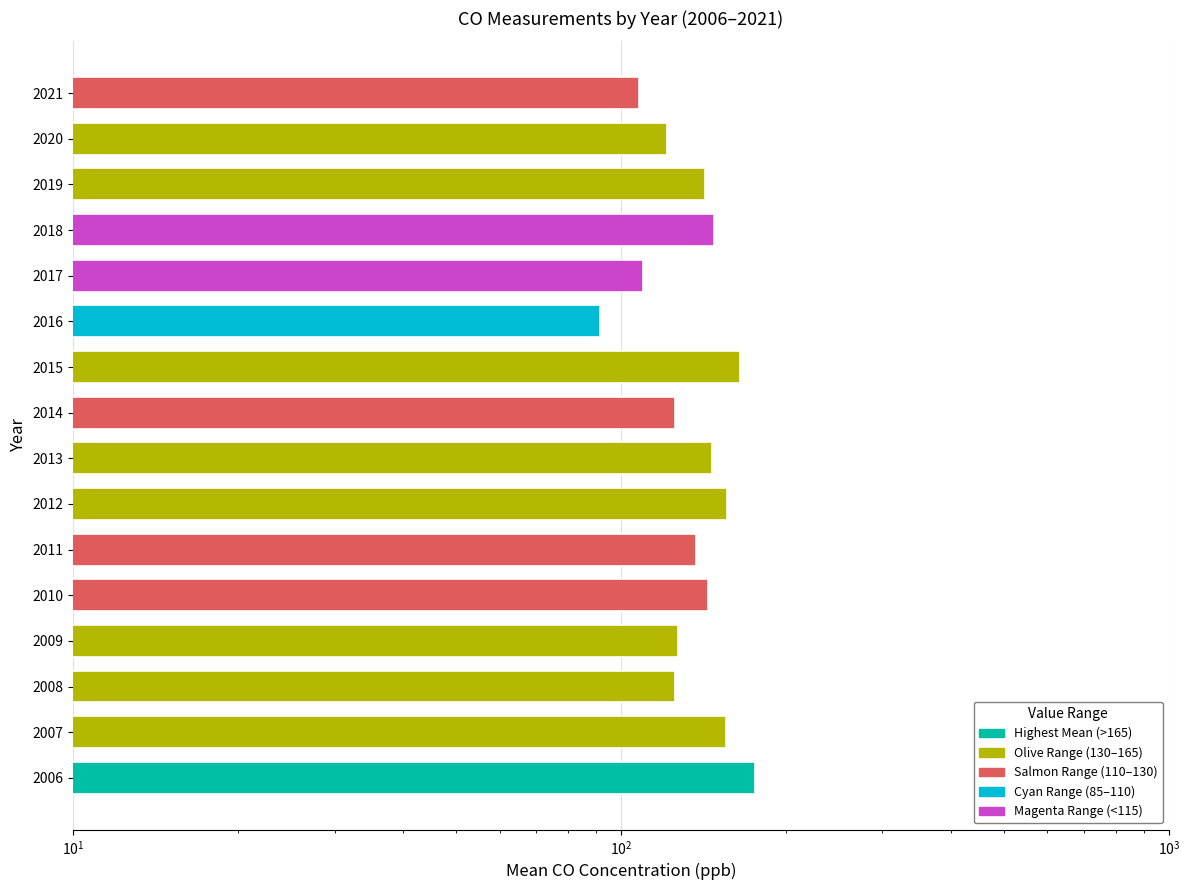

Does the chart contain stacked bars?

No